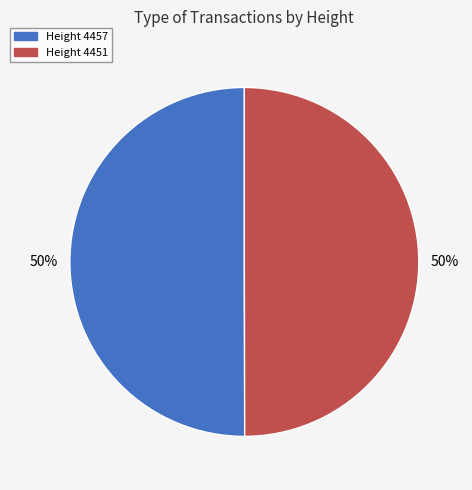

Do Height 4457 and Height 4451 together represent more than half of the pie?

Yes